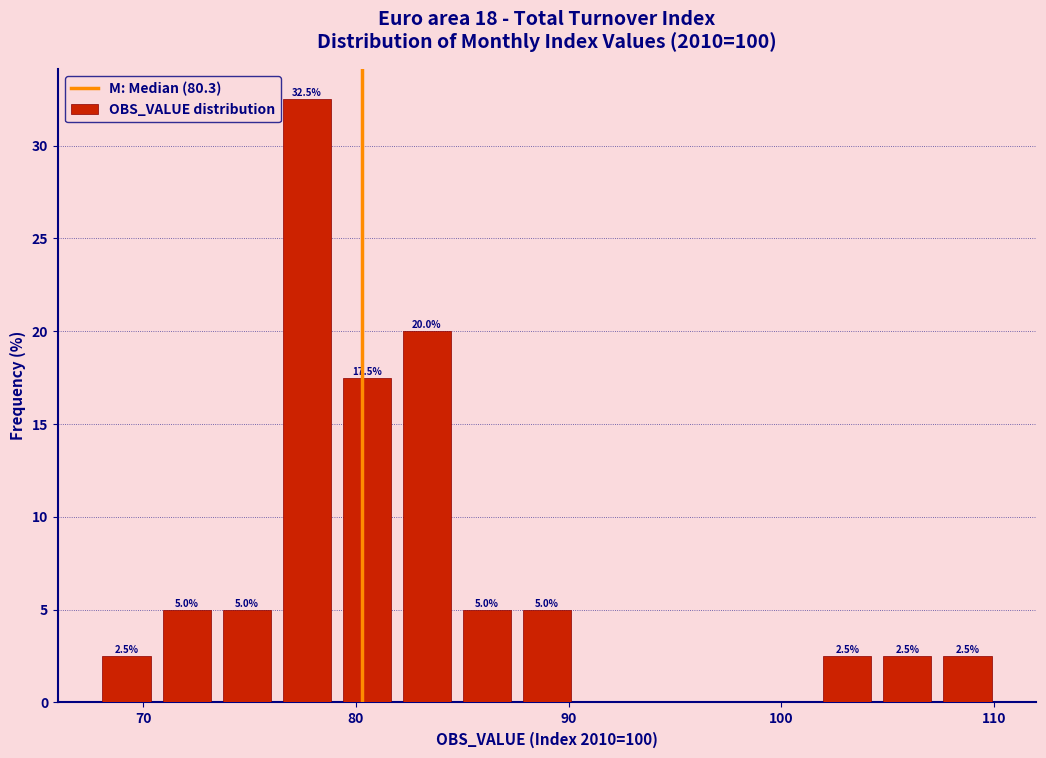

Read against the x-axis, roughly where is the centre of the tallest bar?

78